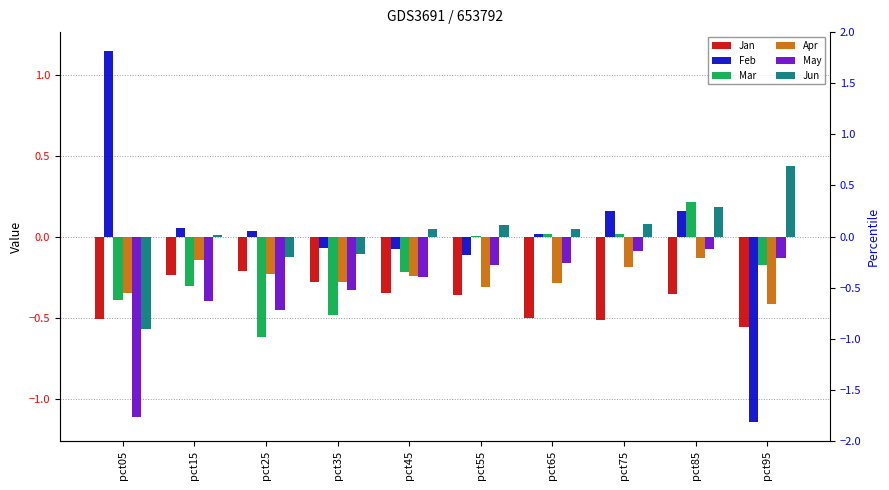

What is the value of the May bar at the 8th from the left?

-0.1